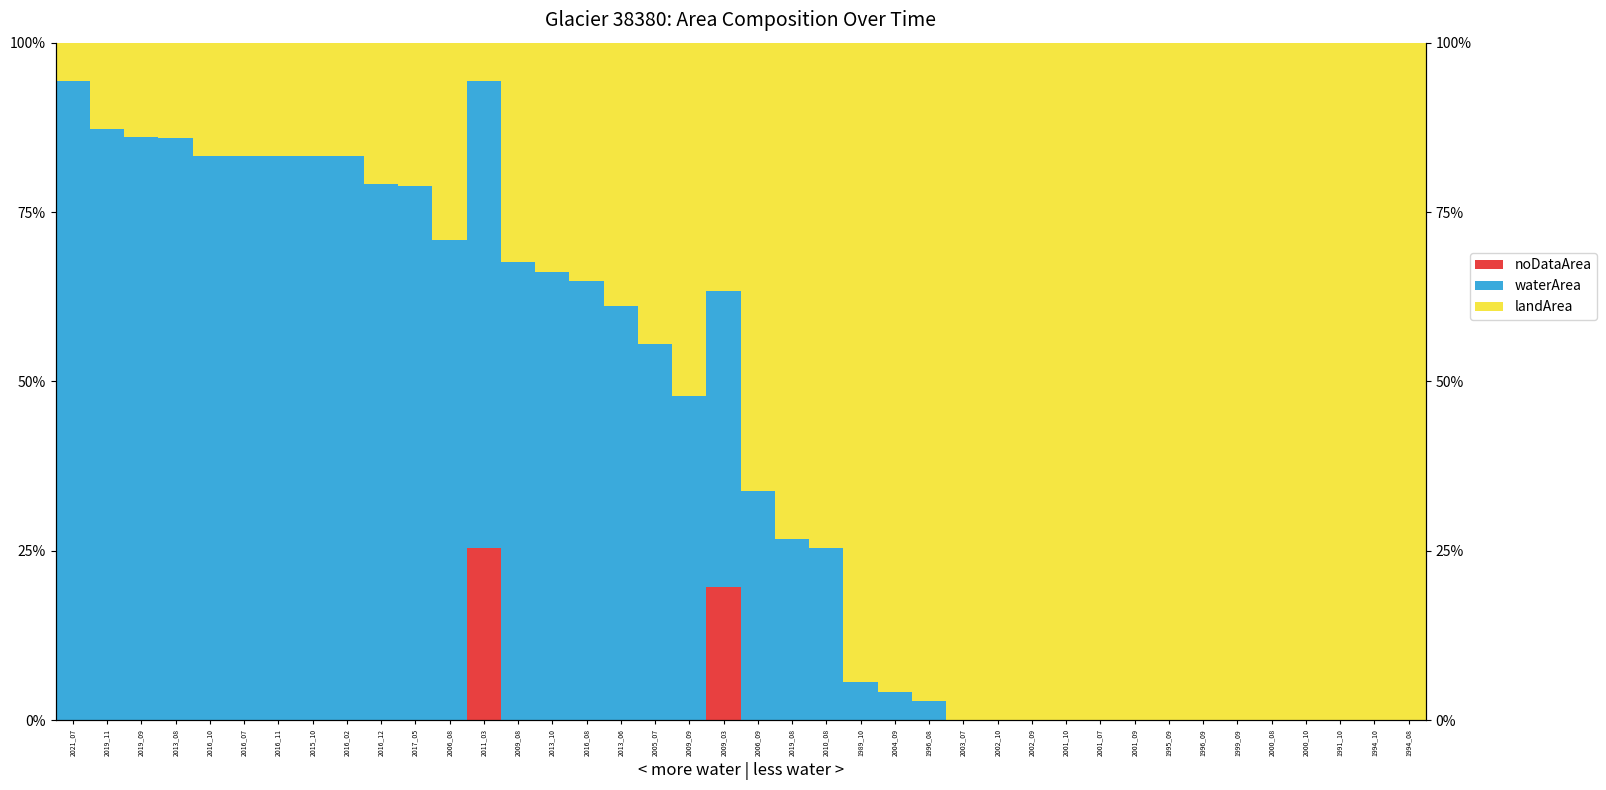

How many distinct data groups are displayed?

3